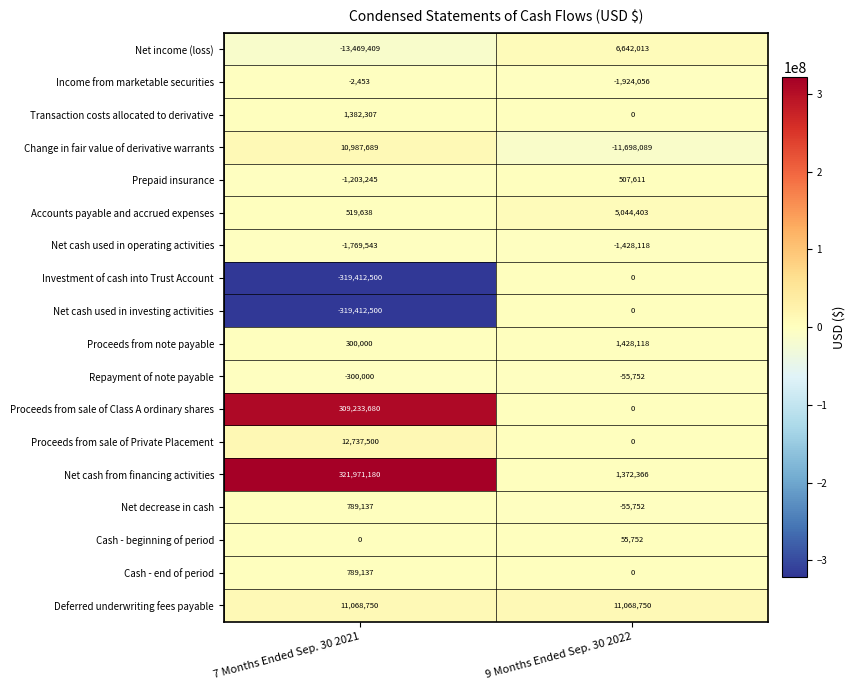

Which category has the highest value across all series?

7 Months Ended Sep. 30 2021